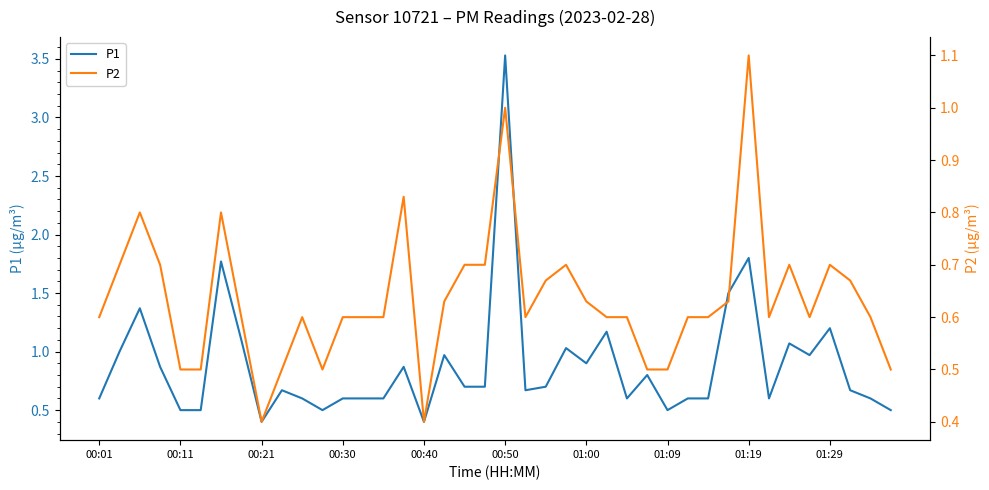

True or false: P1 has a value of 0.2 at 01:19.

False